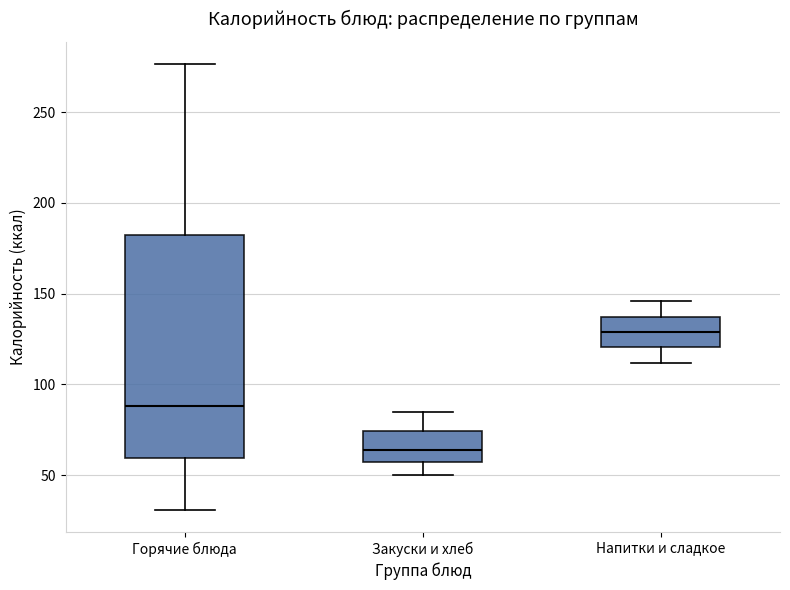

Which box has the highest median line?

Напитки и сладкое